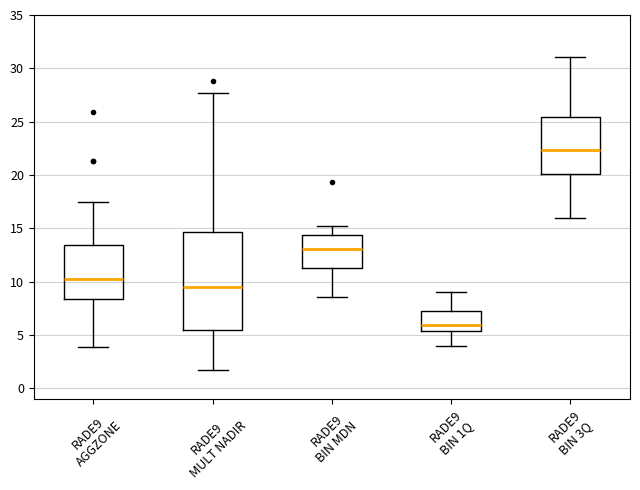

Comparing the boxes themselves (not the whiskers), which one is the tallest?

RADE9 MULT NADIR